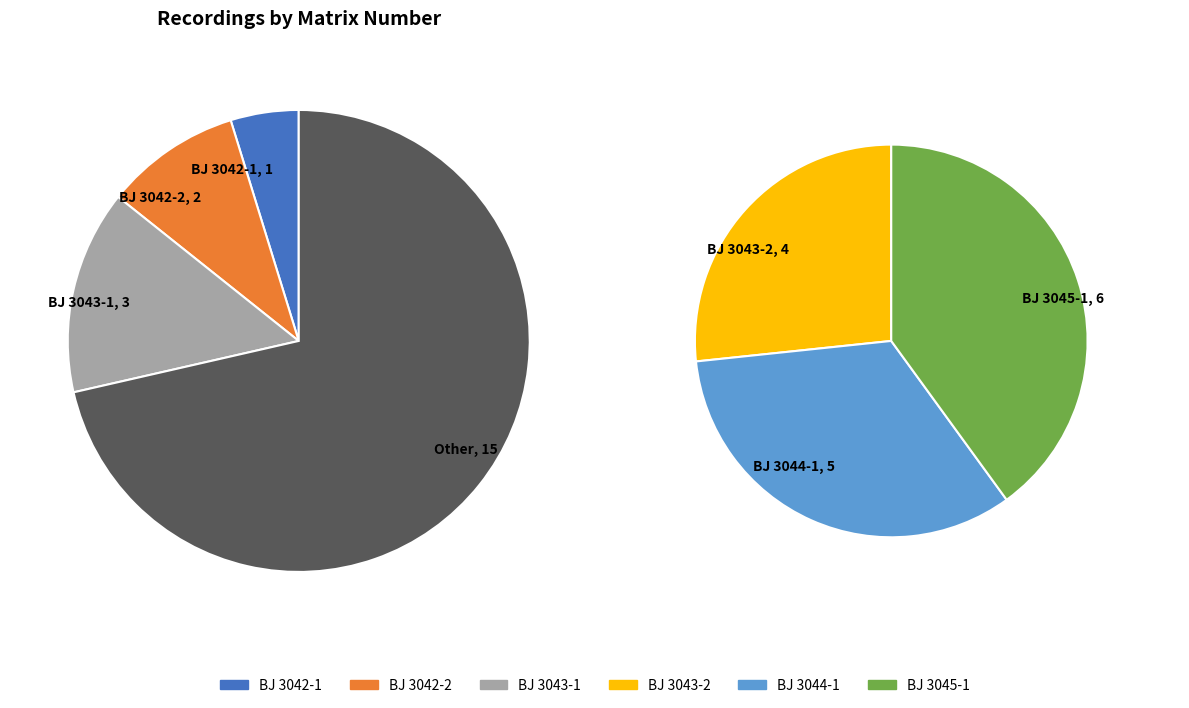

To the nearest percent, what is the difference between the largest and smallest slice percentages?

24%